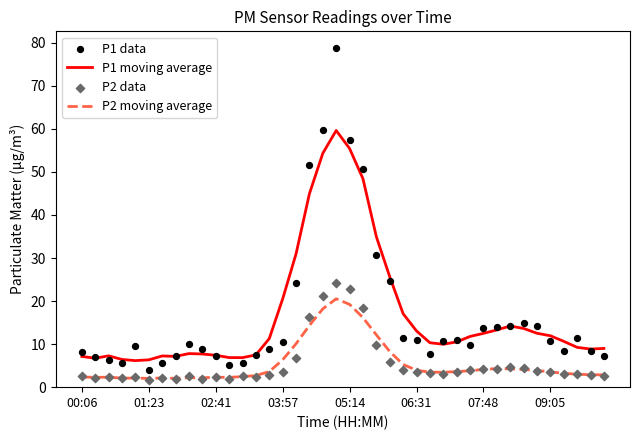

Which series has the largest Y range (max minus min)?

P1 data